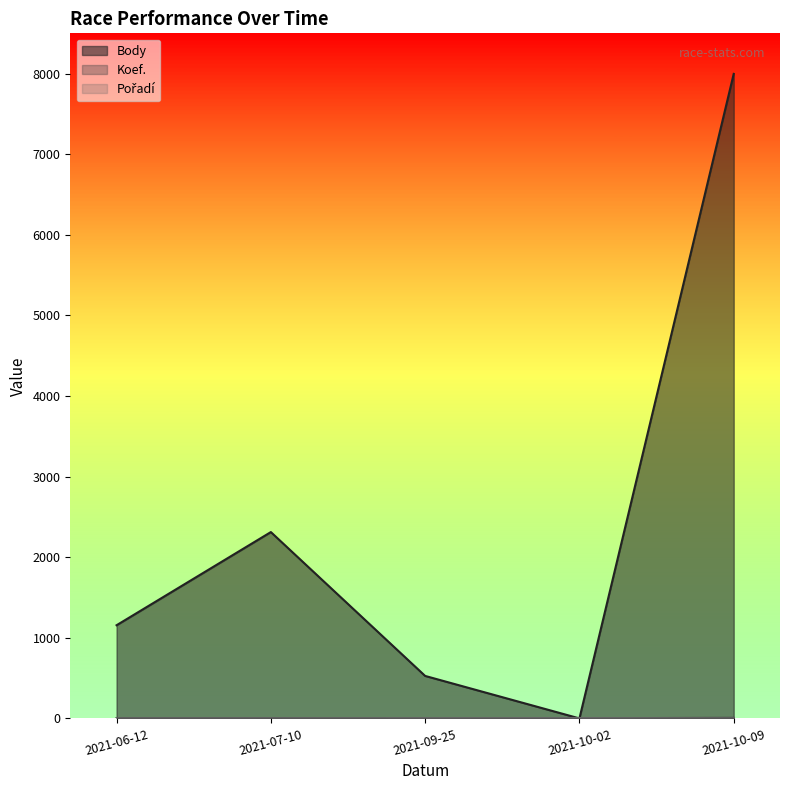

Reading left to right, transcribe all the data shown in this chart.

Body: 2021-06-12=1156	2021-07-10=2312	2021-09-25=527	2021-10-02=0	2021-10-09=7997
Koef.: 2021-06-12=2	2021-07-10=4	2021-09-25=1	2021-10-02=2	2021-10-09=7
Pořadí: 2021-06-12=1	2021-07-10=2	2021-09-25=3	2021-10-02=4	2021-10-09=1